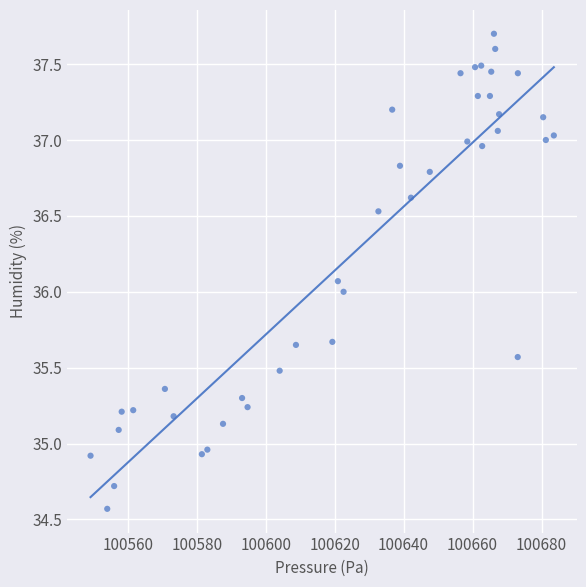

What is the range of X values (max minus min)?

134.3